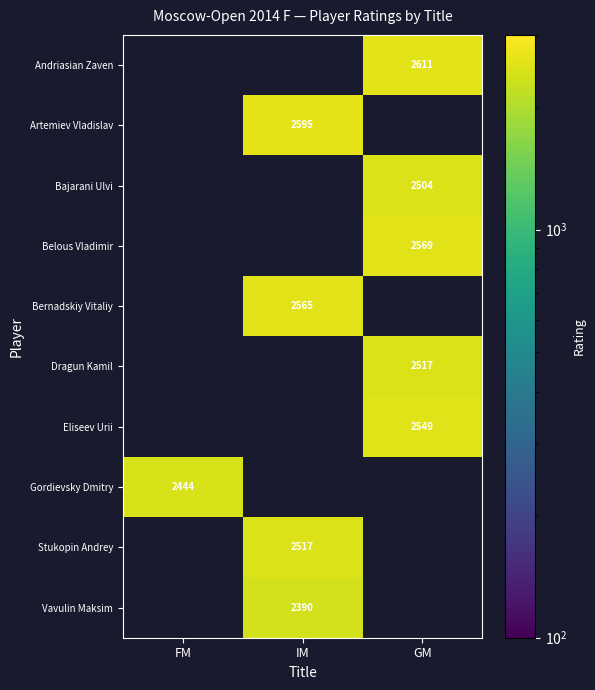

The Eliseev Urii series shows 4264 at GM. True or false?

False